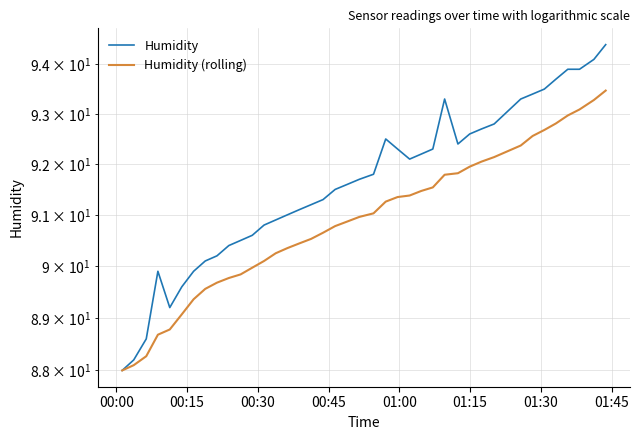

Which series has the largest total across all categories?

Humidity